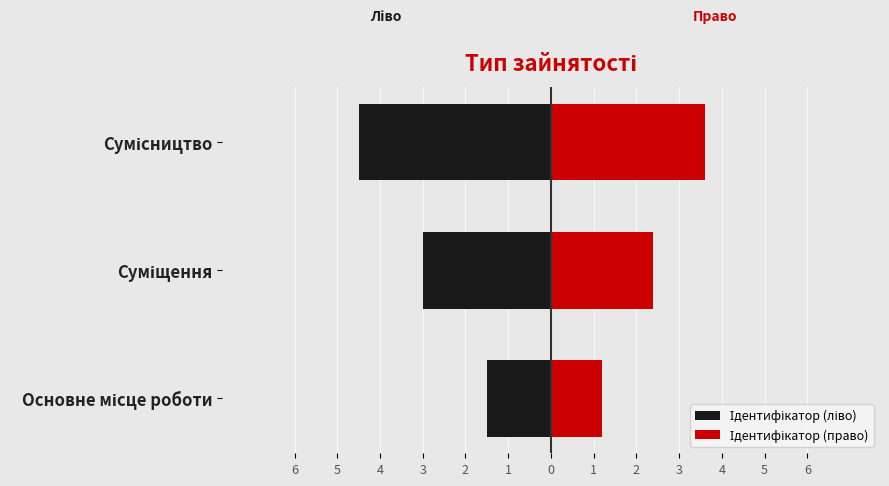

At how many categories does at least one series exceed 2?

2